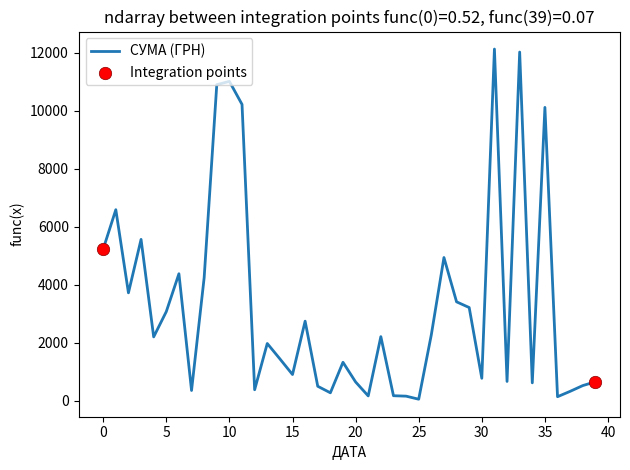

What is the greatest value displayed?

12124.4